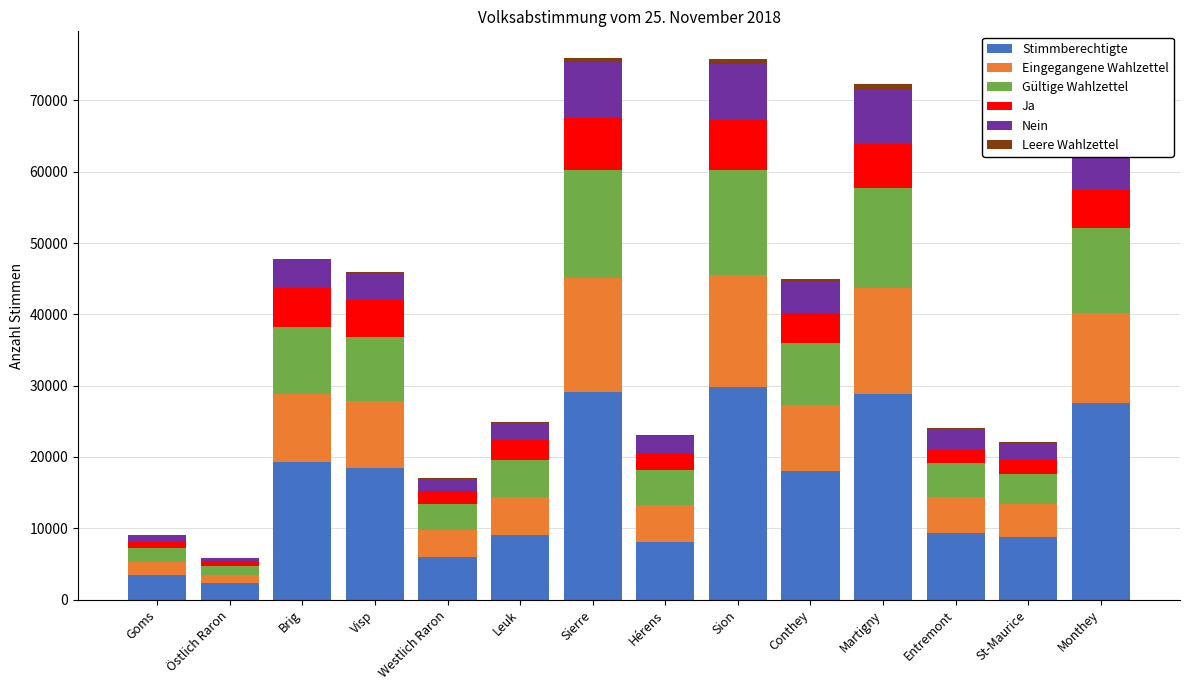

What is the maximum value for Stimmberechtigte?

29792